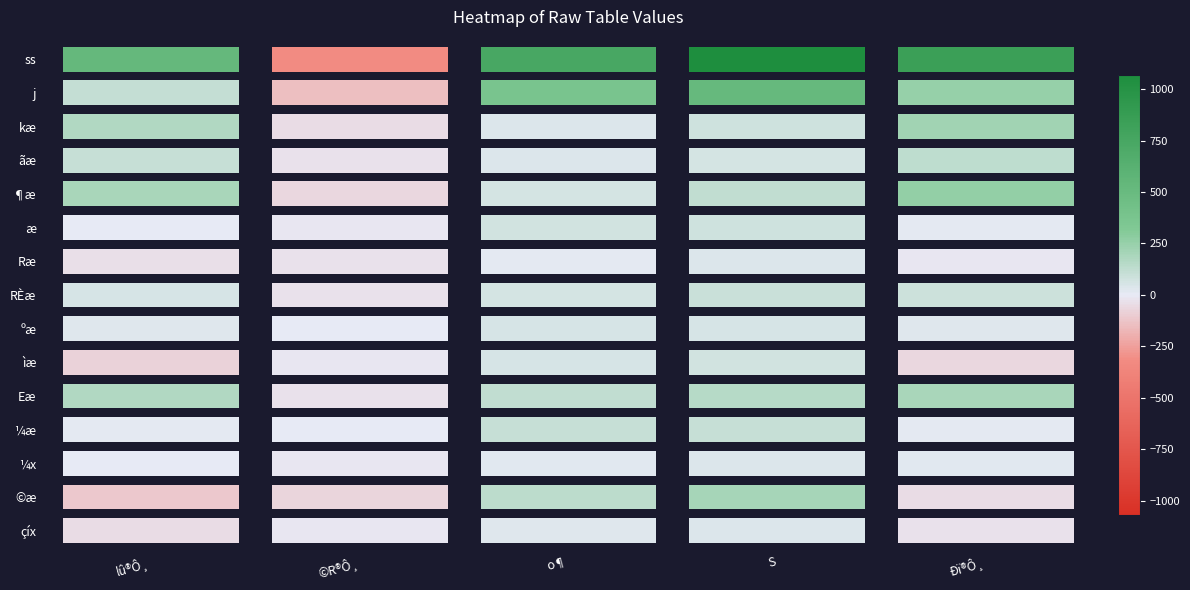

The kæ series shows 217 at 4. True or false?

True